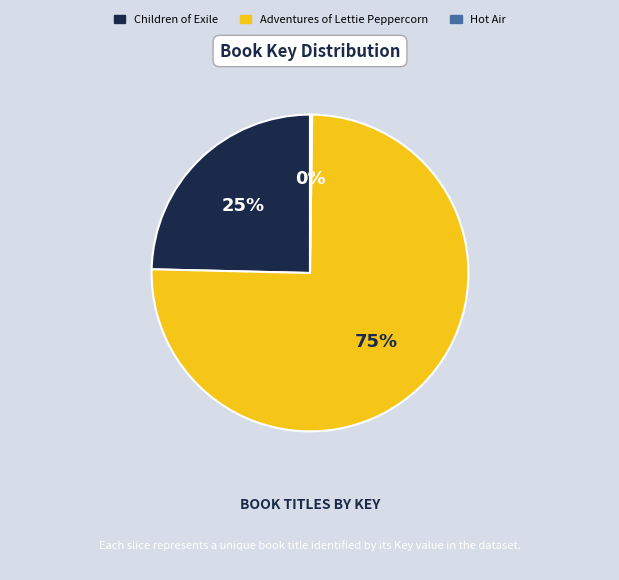

Combined, do Children of Exile and Adventures of Lettie Peppercorn account for over 50%?

Yes